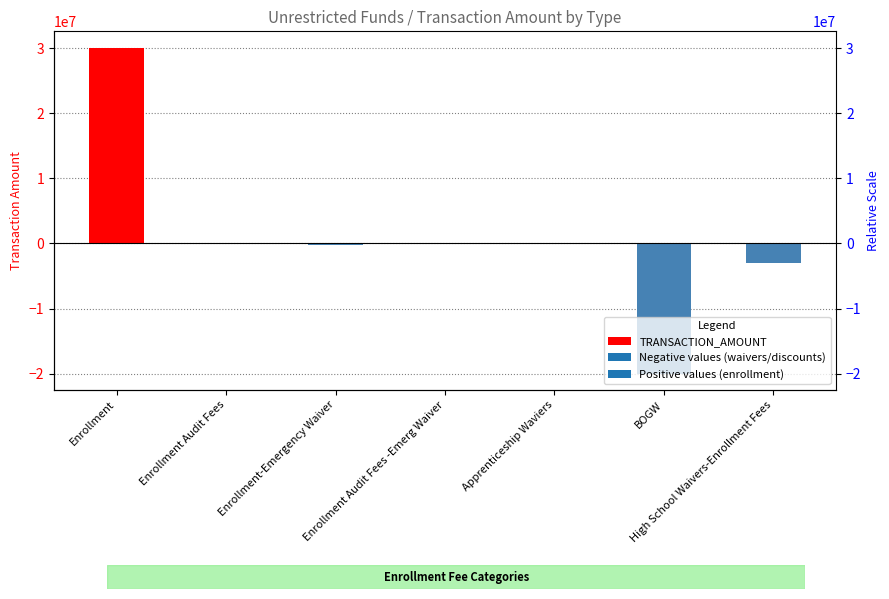

The chart shows a value of -6919275 at BOGW. True or false?

False